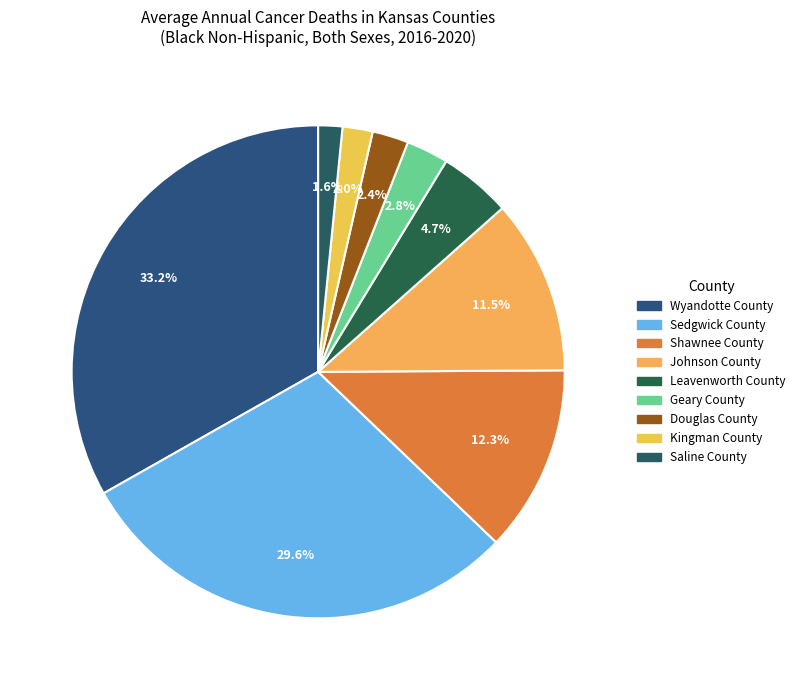

True or false: Shawnee County accounts for 12% of the total.

True